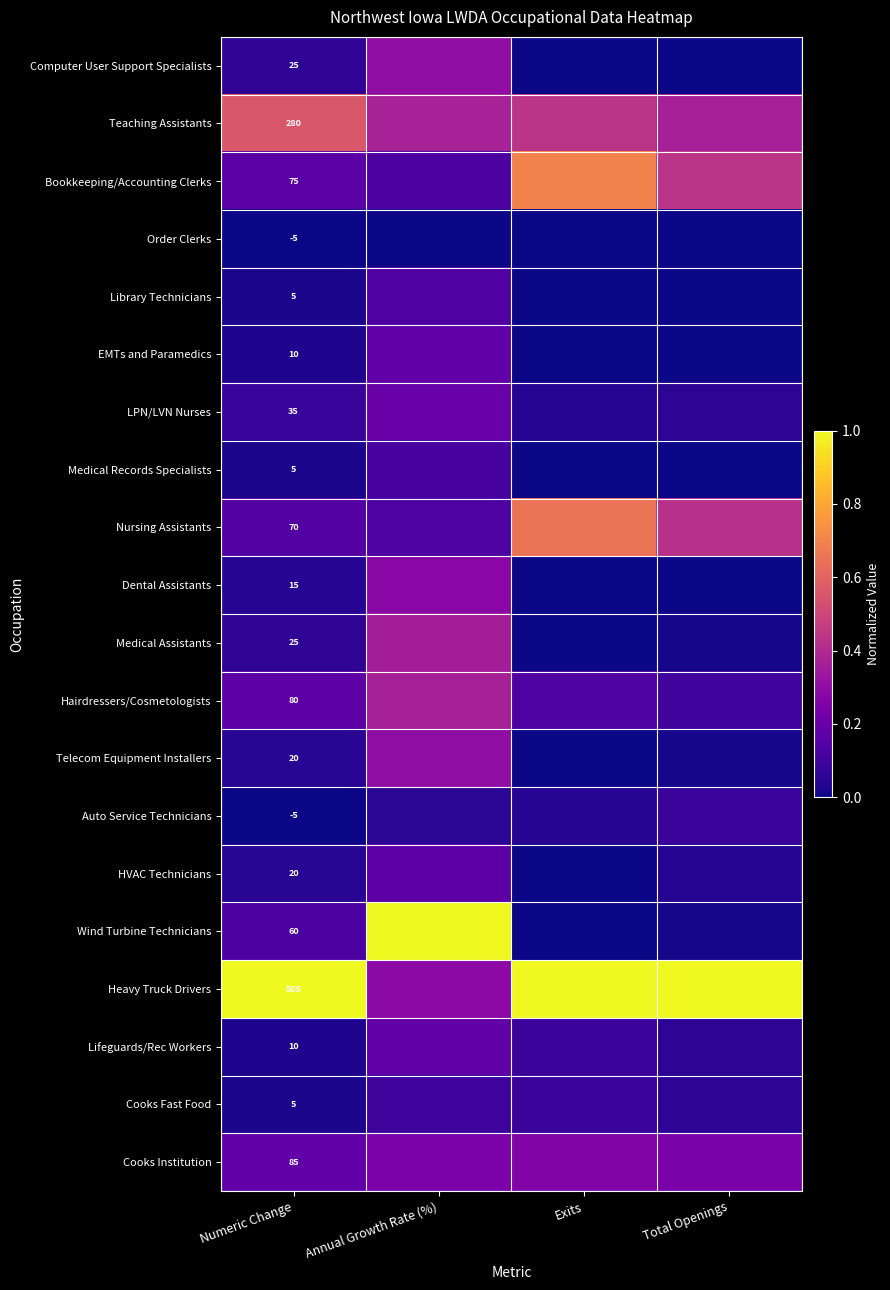

At Annual Growth Rate (%), list the series in order from largest to smallest.

Wind Turbine Technicians, Teaching Assistants, Hairdressers/Cosmetologists, Medical Assistants, Computer User Support Specialists, Telecom Equipment Installers, Heavy Truck Drivers, Dental Assistants, Cooks Institution, LPN/LVN Nurses, EMTs and Paramedics, Lifeguards/Rec Workers, HVAC Technicians, Library Technicians, Nursing Assistants, Bookkeeping/Accounting Clerks, Medical Records Specialists, Cooks Fast Food, Auto Service Technicians, Order Clerks